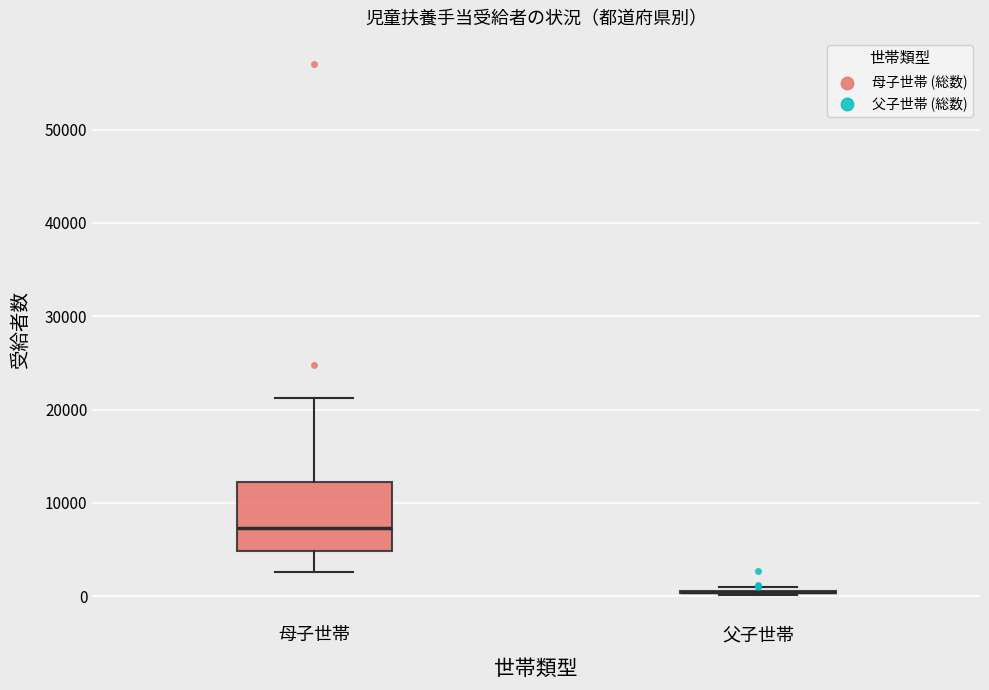

Which box is the tallest, from its lower edge to its upper edge?

母子世帯